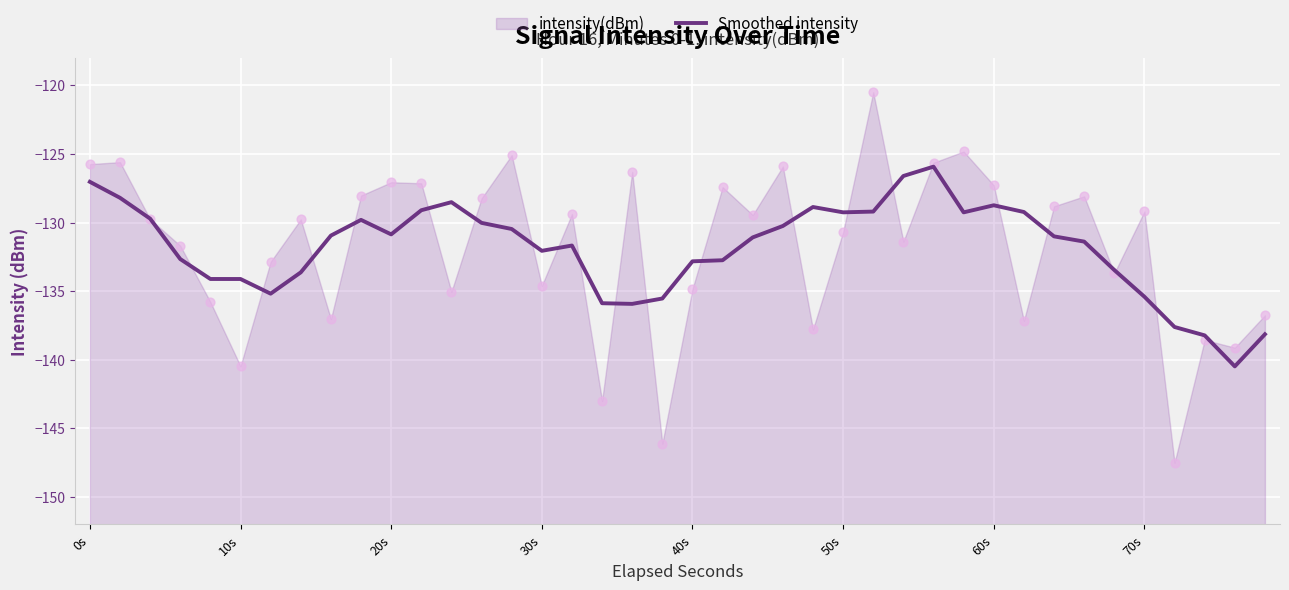

What is the lowest value of the Smoothed intensity series?

-140.5